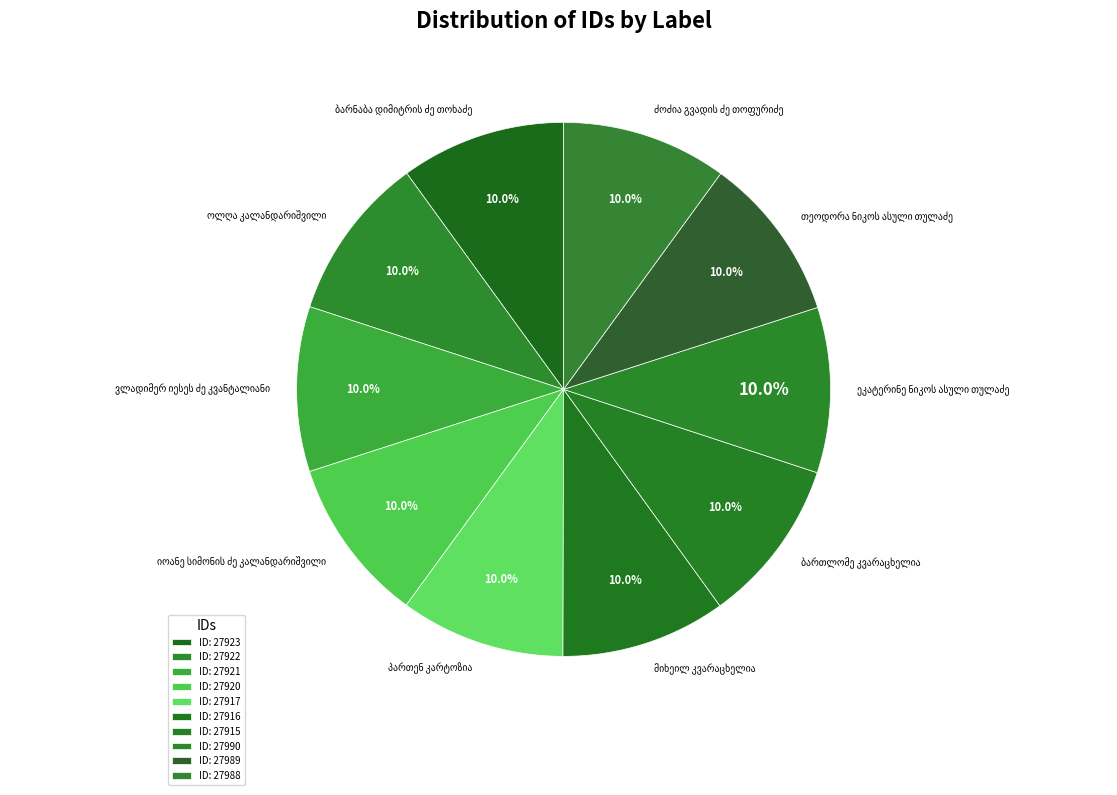

Does any single category account for the majority?

No